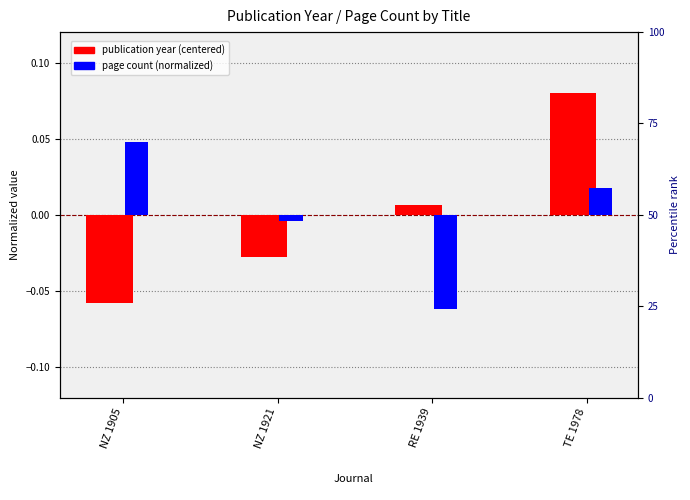

Rank the series at NZ 1921 from lowest to highest value.

publication year (centered), page count (normalized)